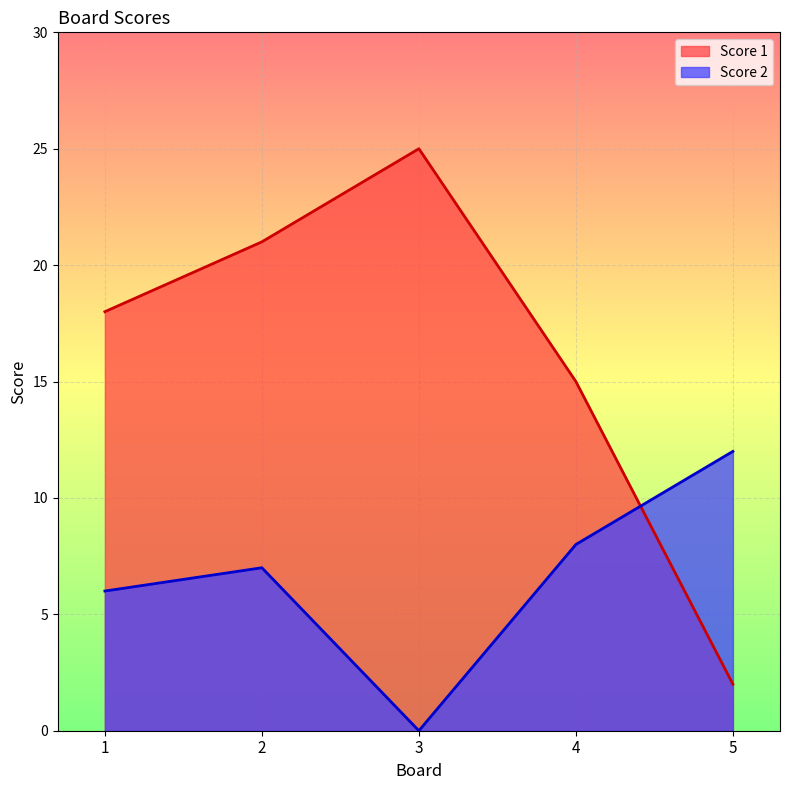

How many values in the Score 1 series exceed 18?

2